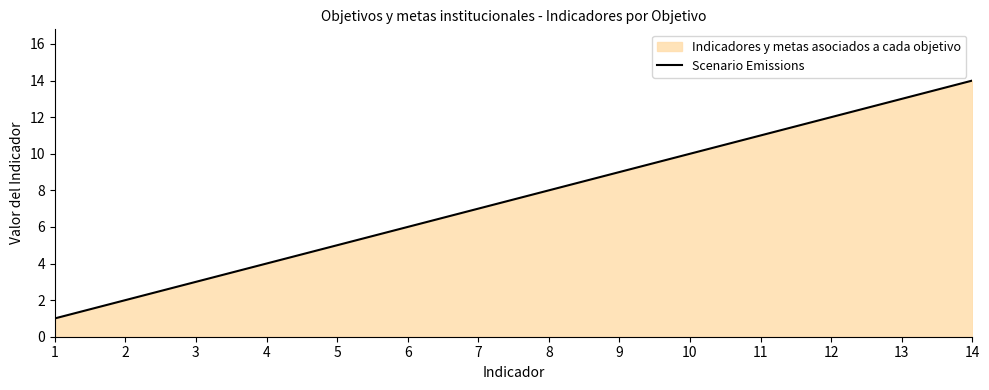

How many lines are shown in the chart?

1